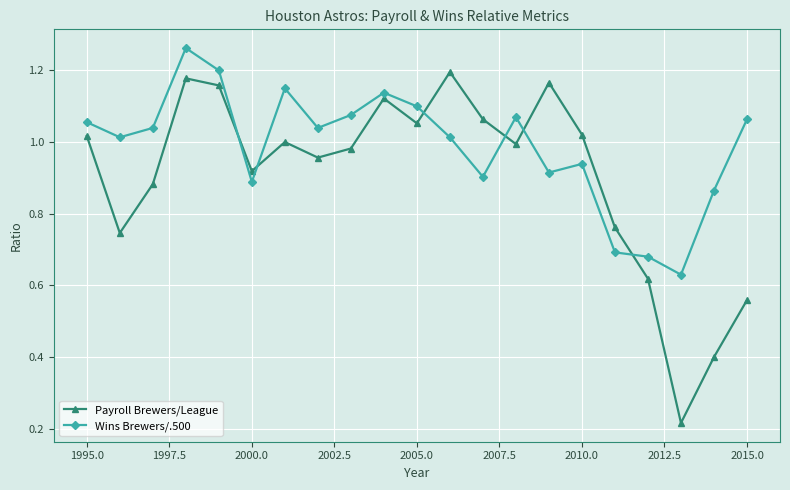

At how many categories does at least one series exceed 0?

21